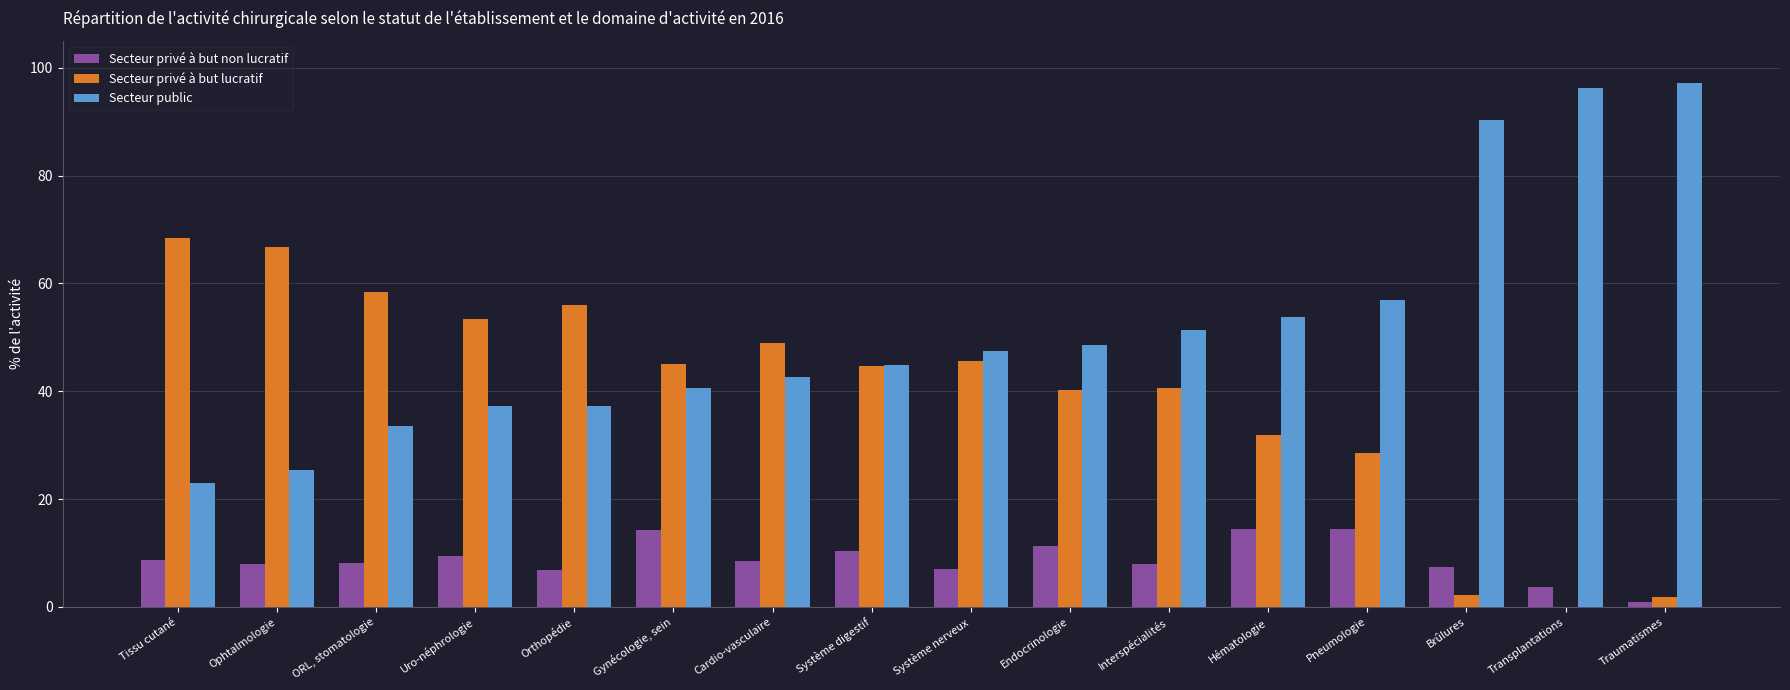

Which series has the largest total across all categories?

Secteur public